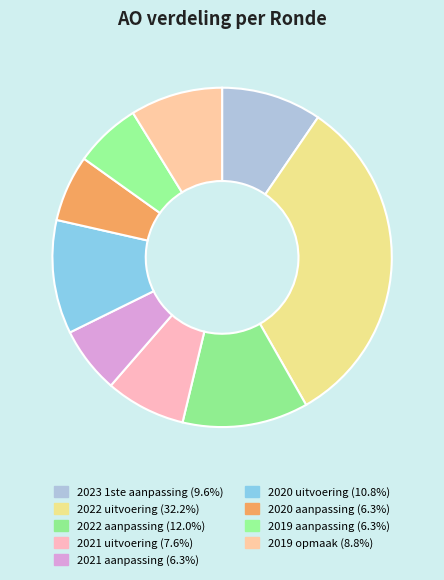

Count the number of slices in the pie.

9